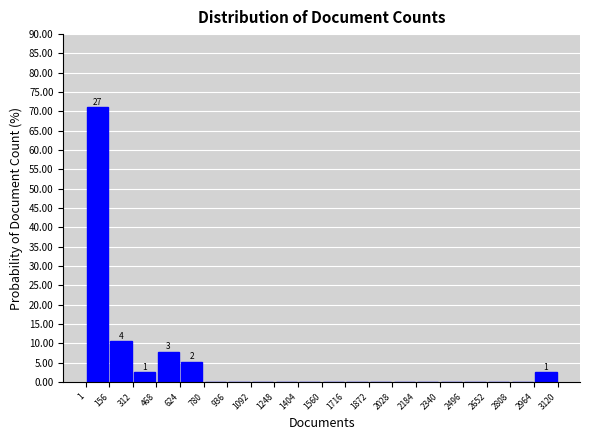

Over which range of the x-axis is the bar tallest?

1 to 156